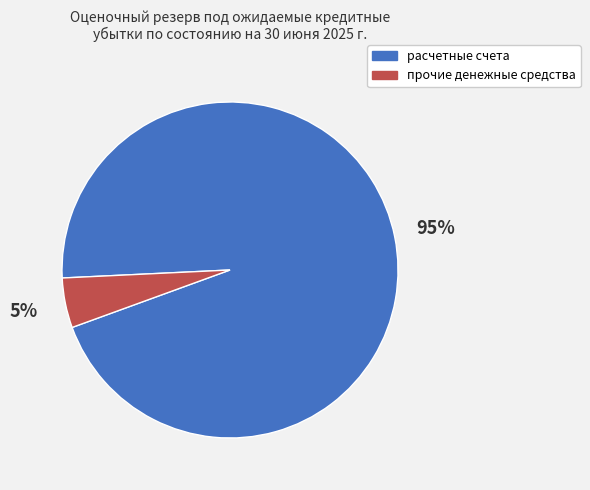

Which has a higher value, прочие денежные средства or расчетные счета?

расчетные счета